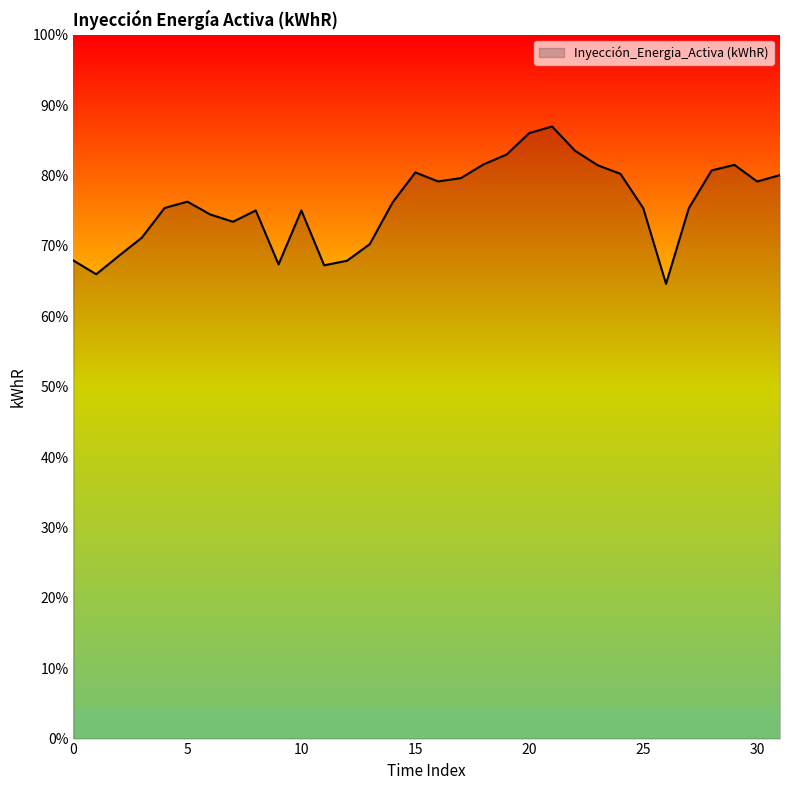

Is this an area chart (filled region under the line)?

Yes